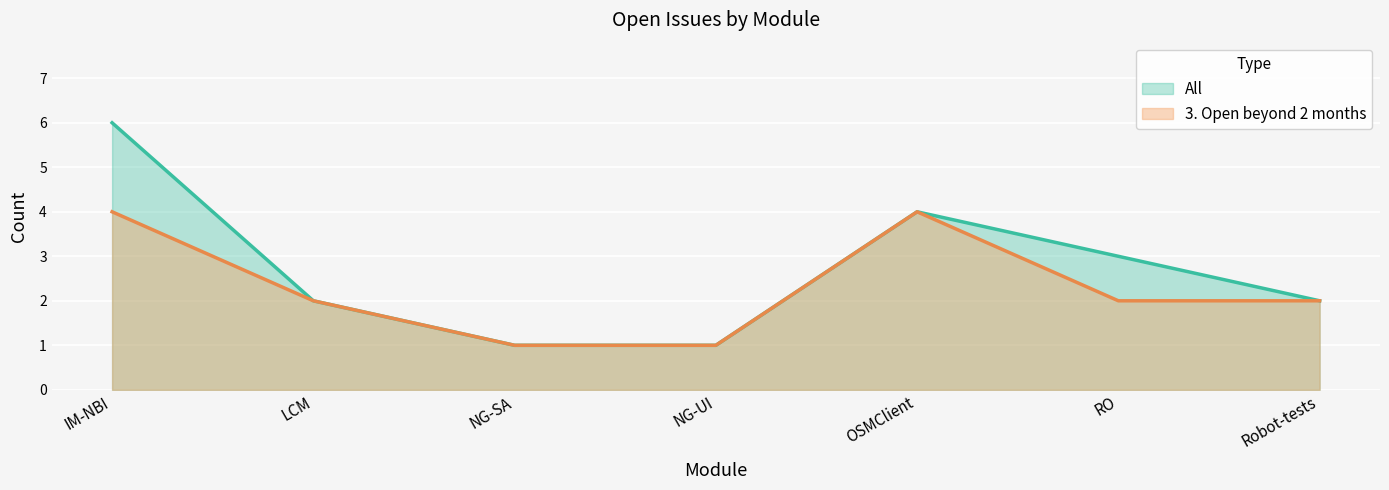

Count the All values in the range 1 to 4.

6